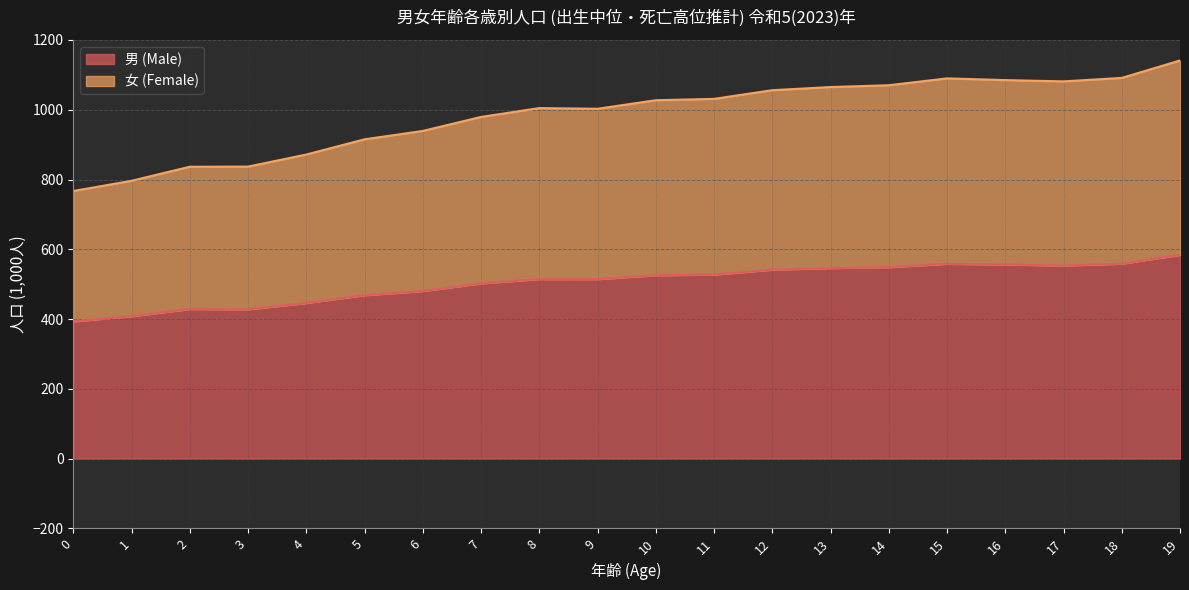

True or false: 女 (Female) and 男 (Male) intersect in this chart.

False